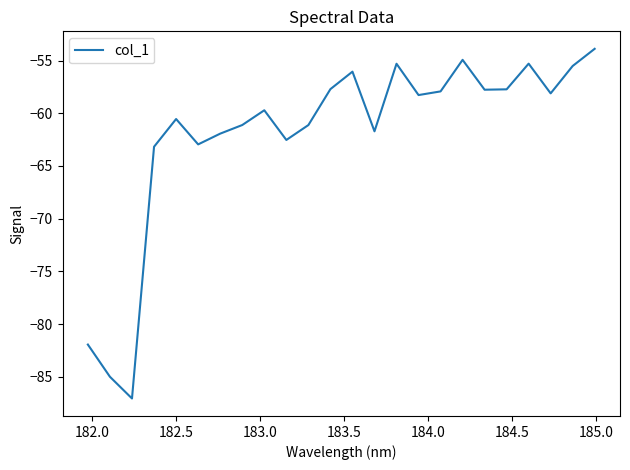

What is the maximum value shown in the chart?

-53.9